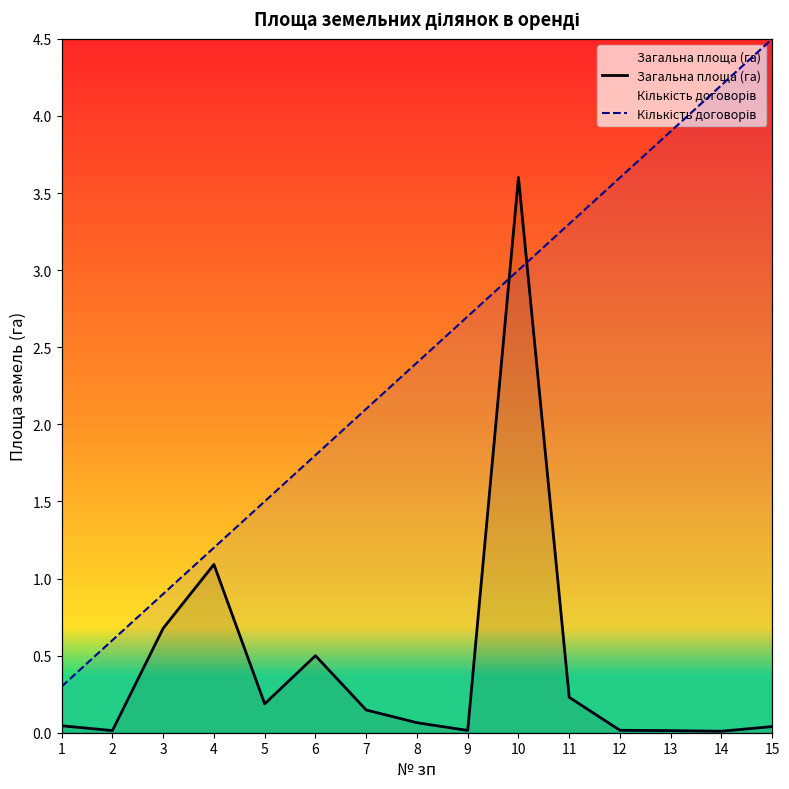

How many times do Кількість договорів and Загальна площа (га) cross each other?

2